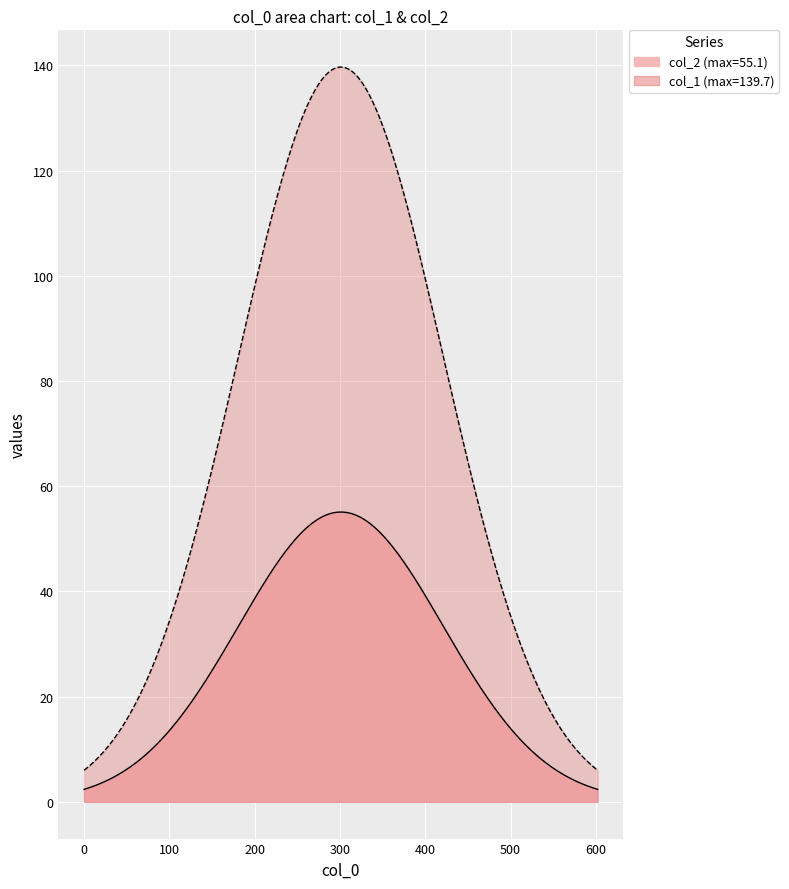

Which series has the widest spread of values?

col_1